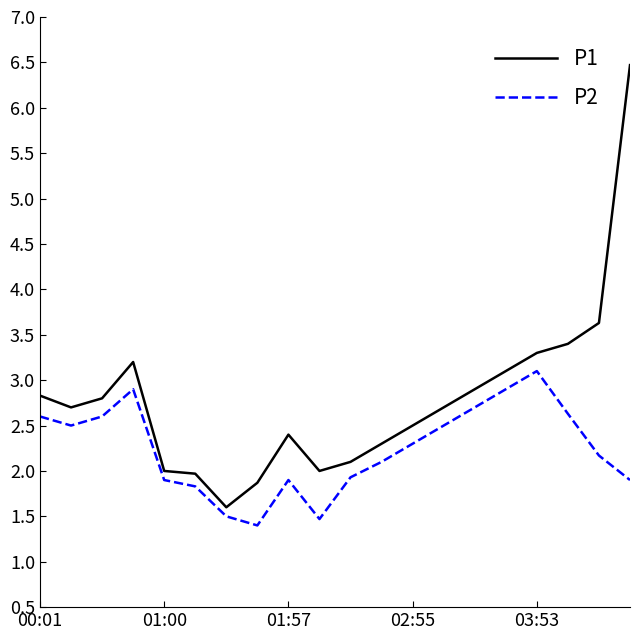

Reading left to right, what are all the values shown in this chart?

P1: 2.8	2.7	2.8	3.2	2.0	2.0	1.6	1.9	2.4	2.0	2.1	2.3	2.5	2.7	2.9	3.1	3.3	3.4	3.6	6.5
P2: 2.6	2.5	2.6	2.9	1.9	1.8	1.5	1.4	1.9	1.5	1.9	2.1	2.3	2.5	2.7	2.9	3.1	2.6	2.2	1.9